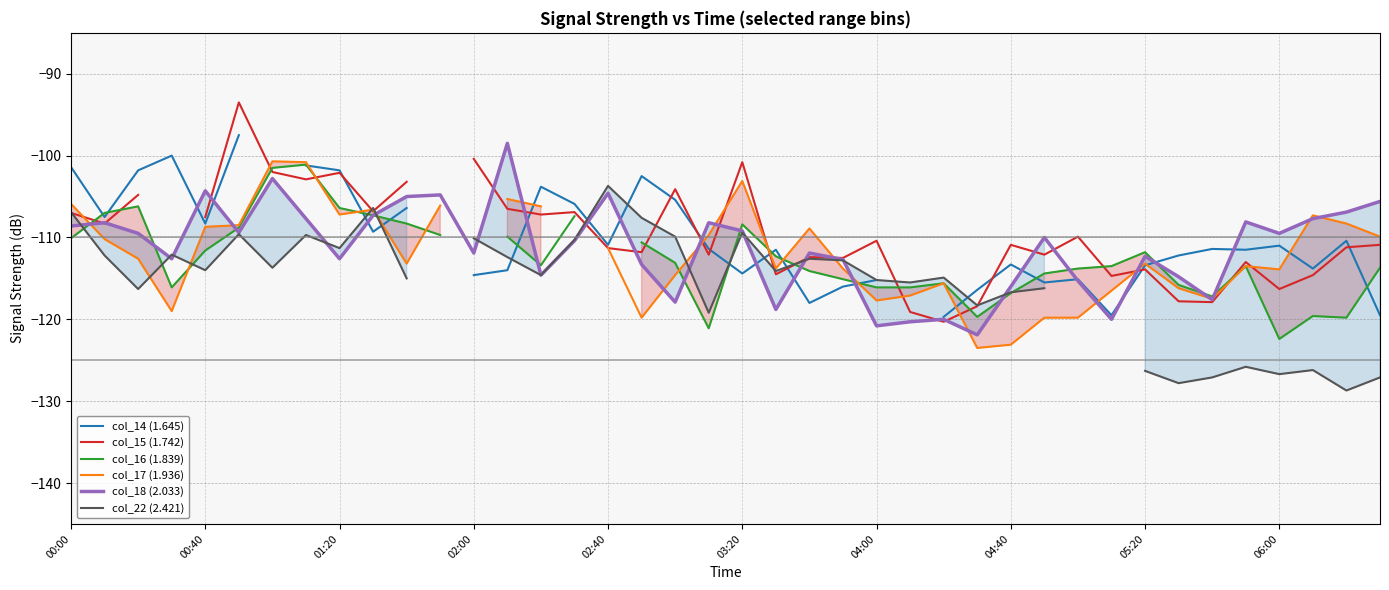

What value does the col_15 (1.742) series have at 30?

-109.9